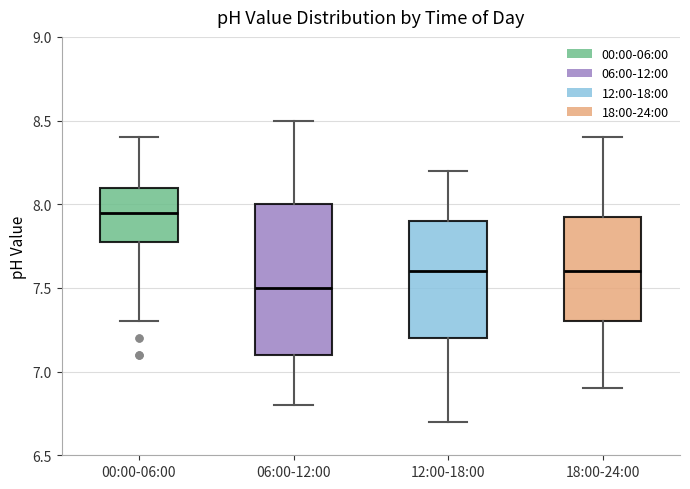

Comparing the boxes themselves (not the whiskers), which one is the tallest?

06:00-12:00